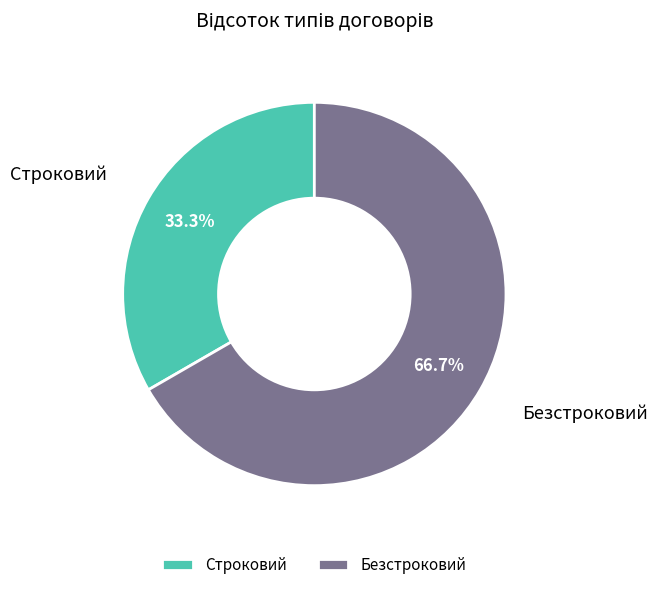

To the nearest percent, what portion does Строковий represent?

33%